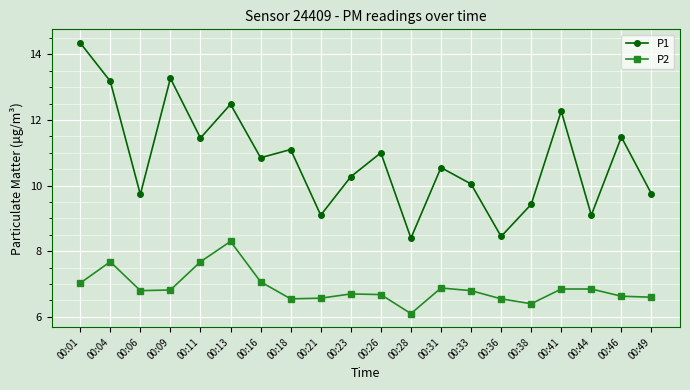

Where is the first local maximum for P1?

00:09